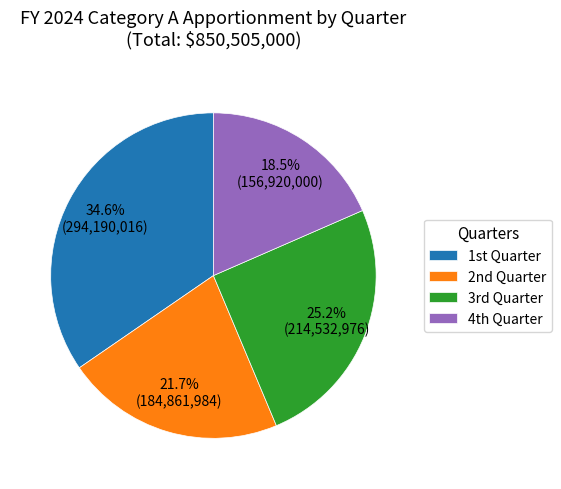

Which category has the biggest portion of the pie?

1st Quarter